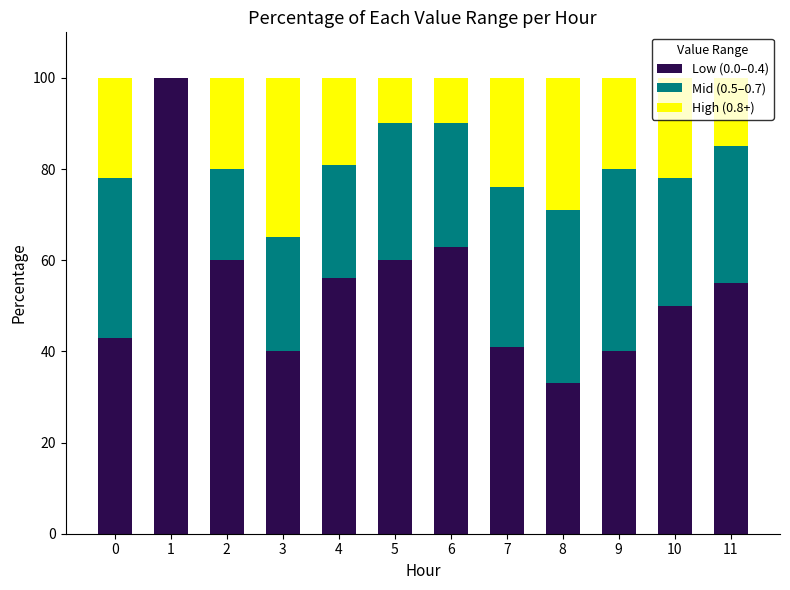

The Low (0.0–0.4) series shows 22 at 3. True or false?

False